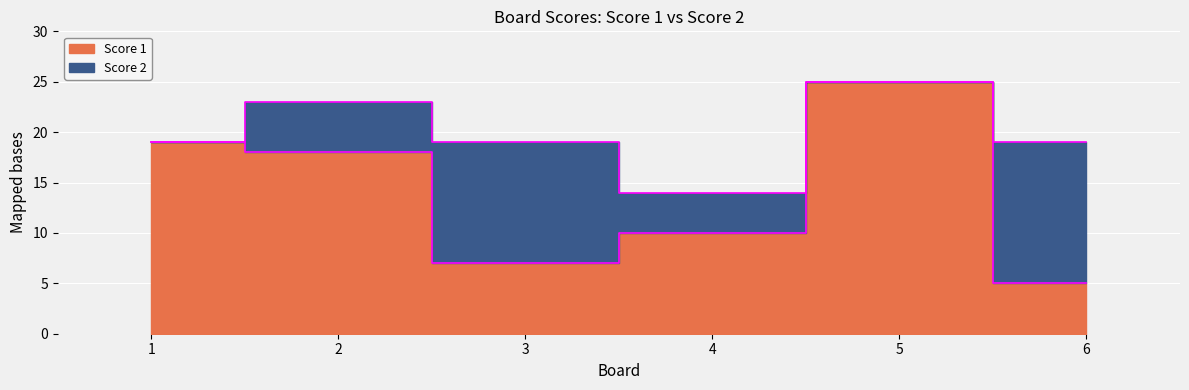

Which category has the highest value across all series?

5